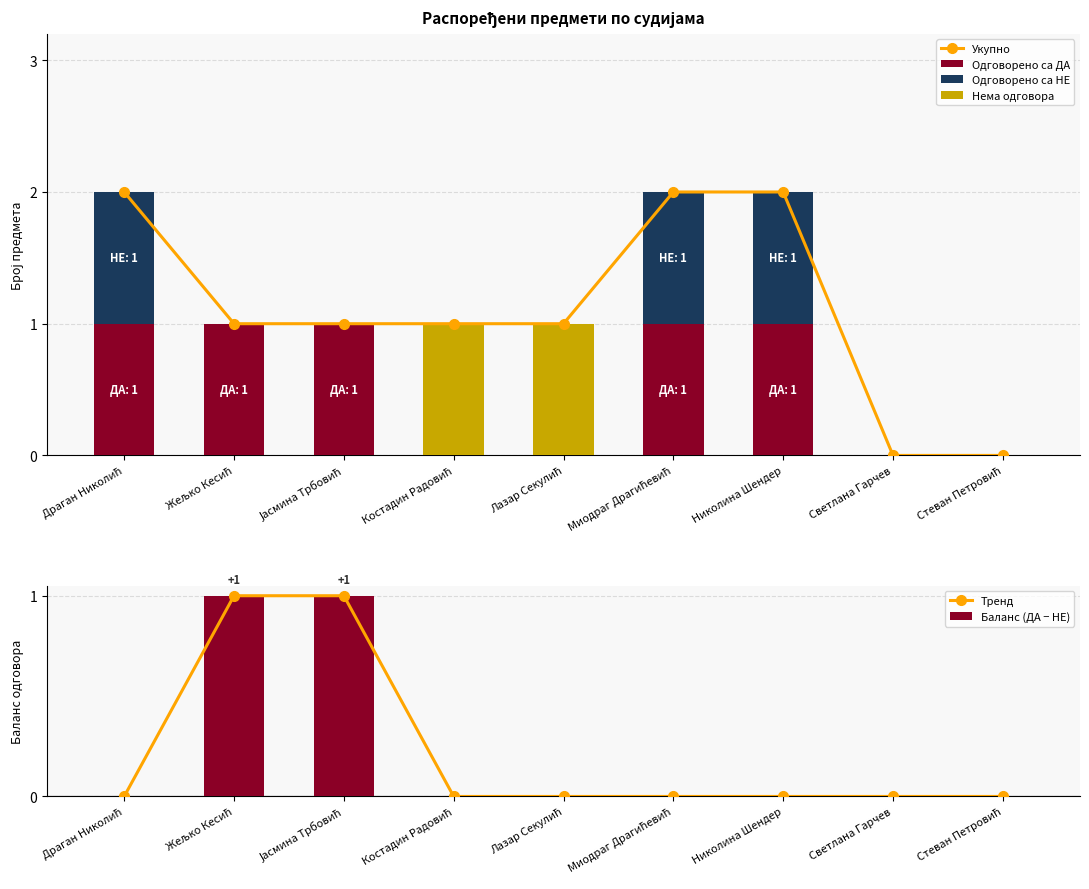

What are all the series names shown in the legend?

Укупно, Одговорено са ДА, Одговорено са НЕ, Нема одговора, Тренд, Баланс (ДА − НЕ)